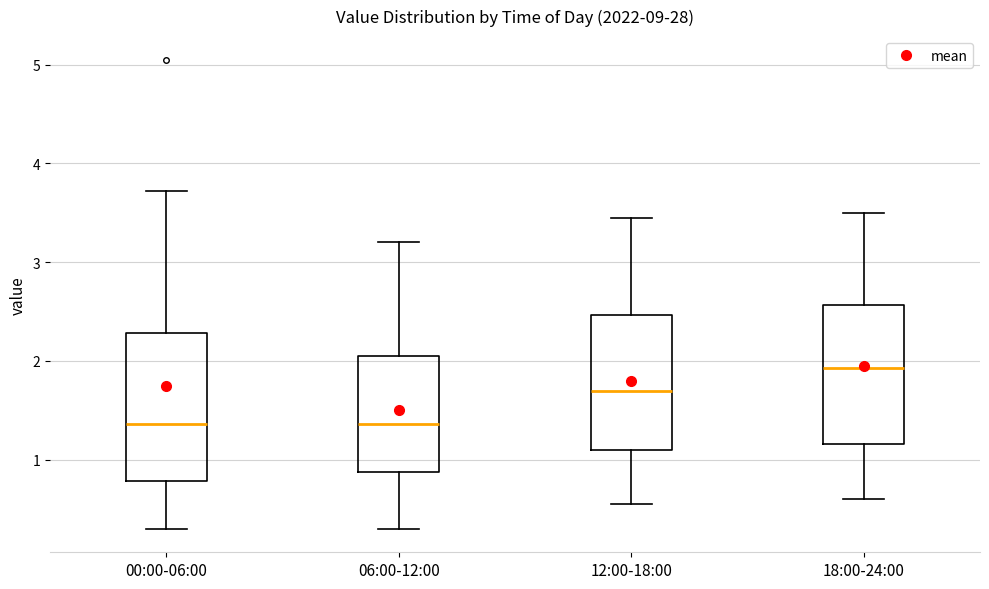

Reading left to right, read every box against the y-axis: the position of its median line, the range the box covers, and the ends of its whiskers. The values are not printed on the chart, so give them approximately, as read against the axis.

00:00-06:00: median 1.4, box 0.8 to 2.3, whiskers 0.3 to 3.7
06:00-12:00: median 1.4, box 0.9 to 2.1, whiskers 0.3 to 3.2
12:00-18:00: median 1.7, box 1.1 to 2.5, whiskers 0.6 to 3.5
18:00-24:00: median 1.9, box 1.2 to 2.6, whiskers 0.6 to 3.5